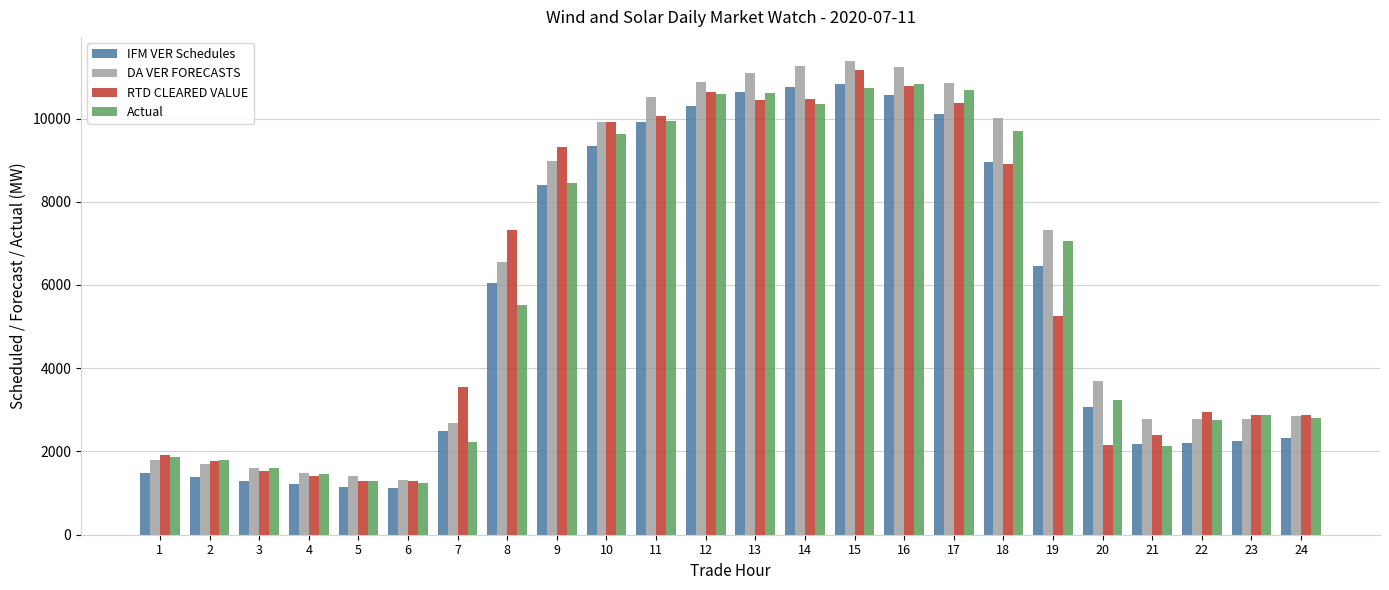

What is the difference between the RTD CLEARED VALUE values at 6 and 9?

8040.6